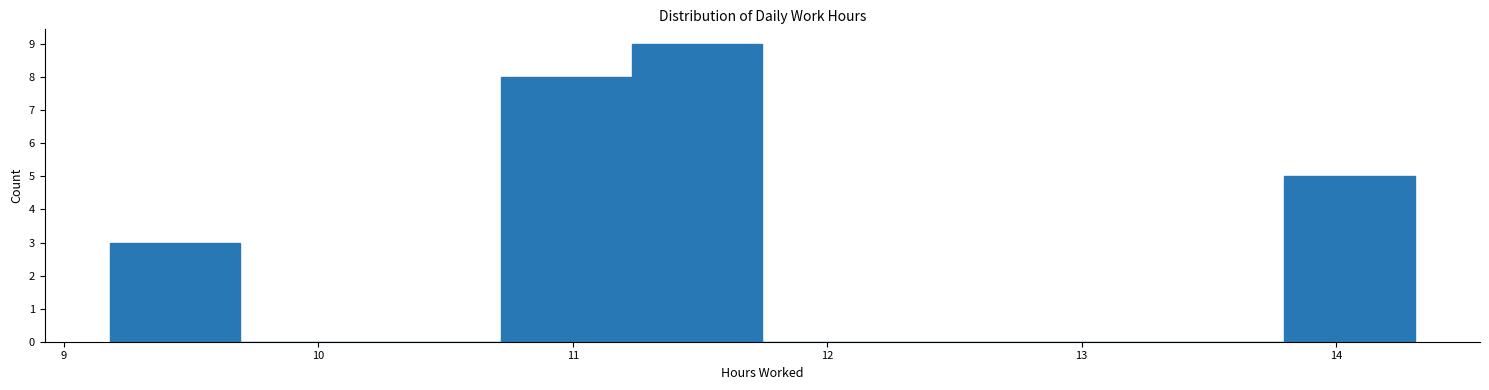

Reading left to right, transcribe this chart: for each bar, give the range it covers on the x-axis and its height. Neither the bar edges nor the heights are printed on the chart, so give them approximately, as read against the axes.

9.2 to 9.7: 3
9.7 to 10.2: 0
10.2 to 10.7: 0
10.7 to 11.2: 8
11.2 to 11.7: 9
11.7 to 12.3: 0
12.3 to 12.8: 0
12.8 to 13.3: 0
13.3 to 13.8: 0
13.8 to 14.3: 5